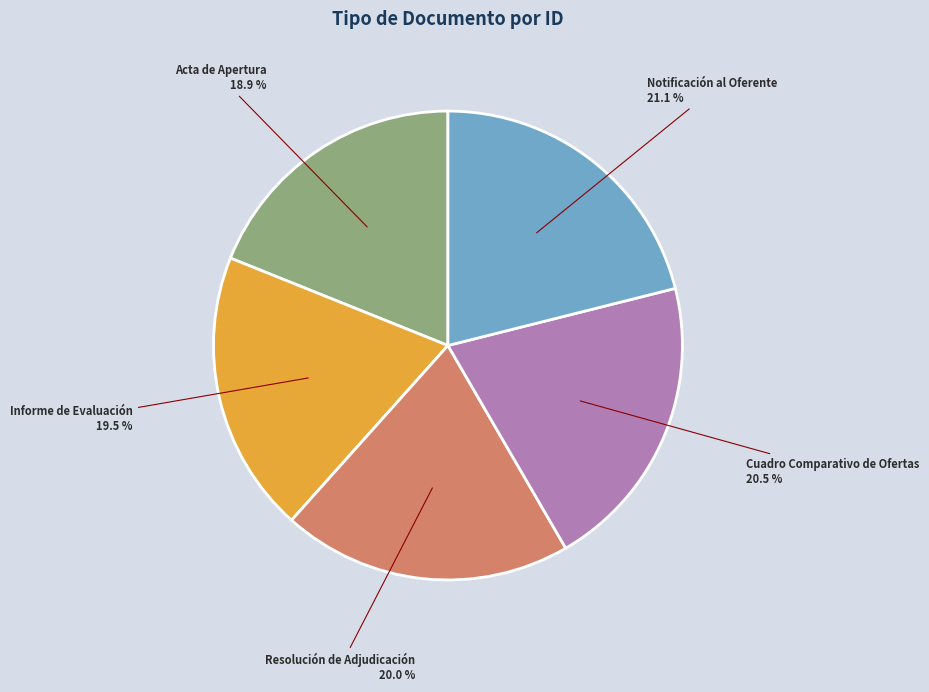

Is there a majority slice in this chart?

No